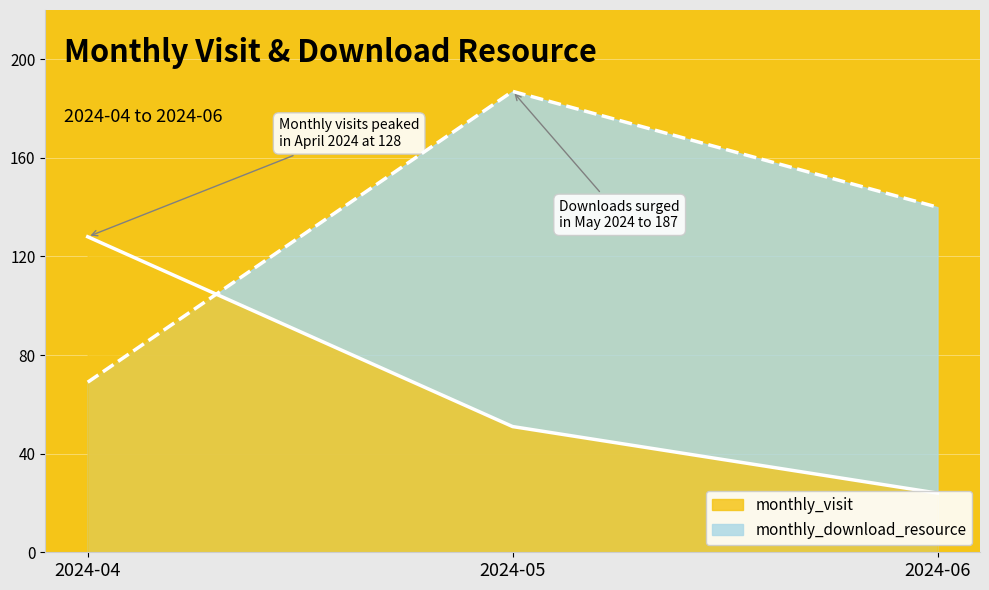

How many lines are shown in the chart?

2